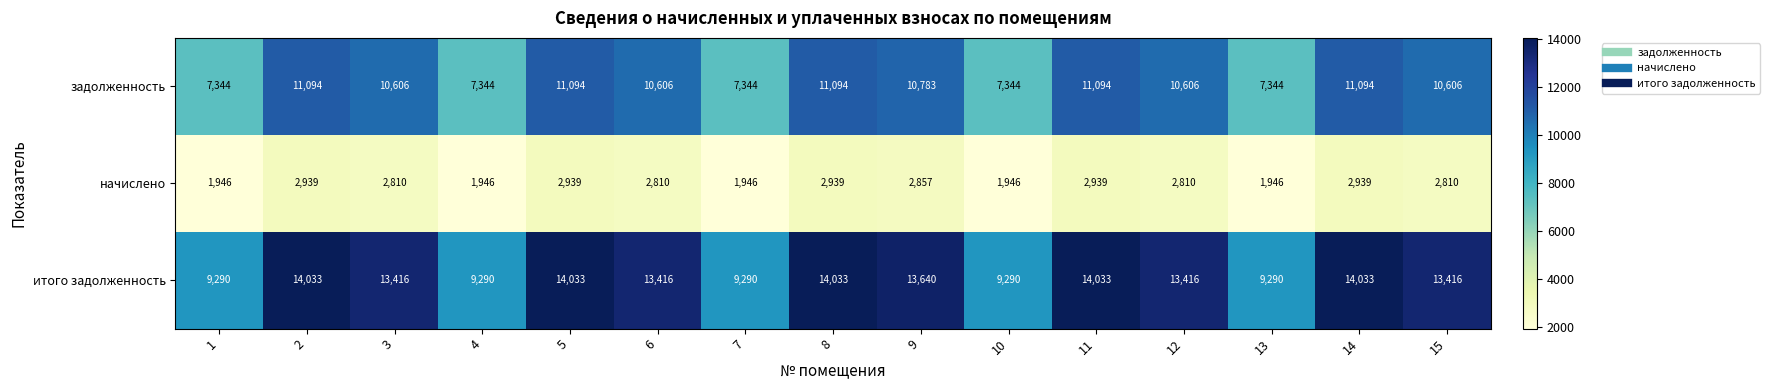

What is the difference between the итого задолженность values at 2 and 1?

4743